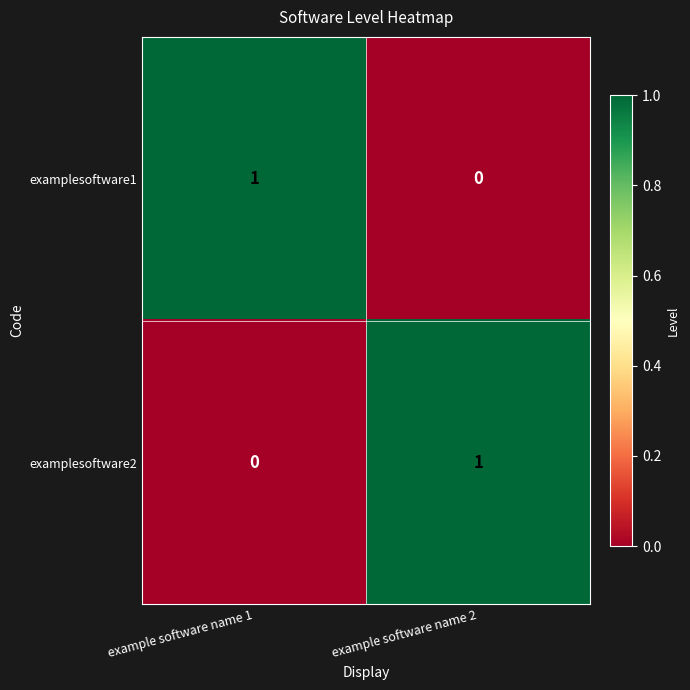

Is it true that examplesoftware1 equals 1 at example software name 1?

True